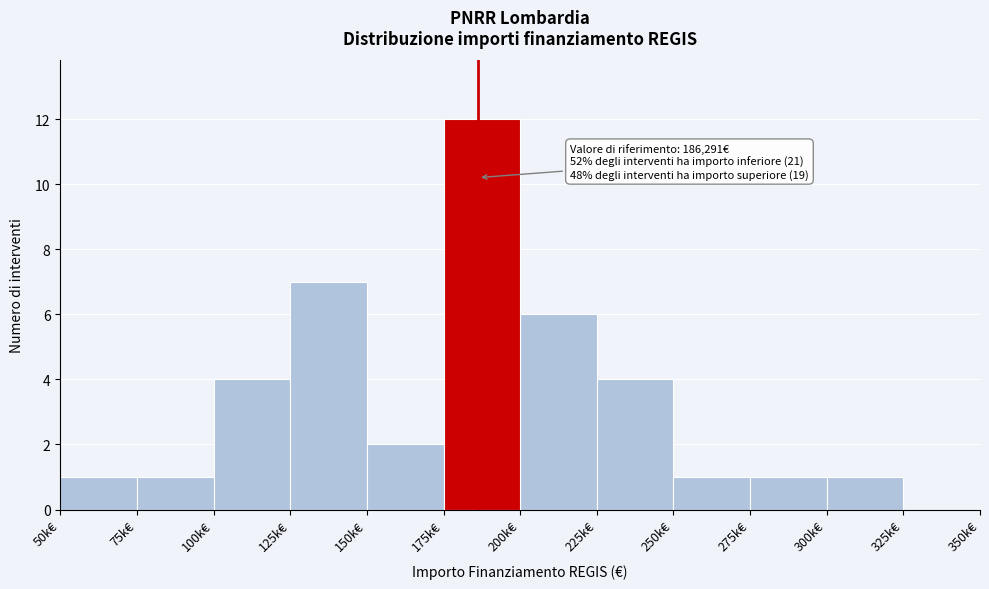

Reading left to right, transcribe all the data shown in this chart.

50k€=1	75k€=1	100k€=4	125k€=7	150k€=2	175k€=12	200k€=6	225k€=4	250k€=1	275k€=1	300k€=1	325k€=0